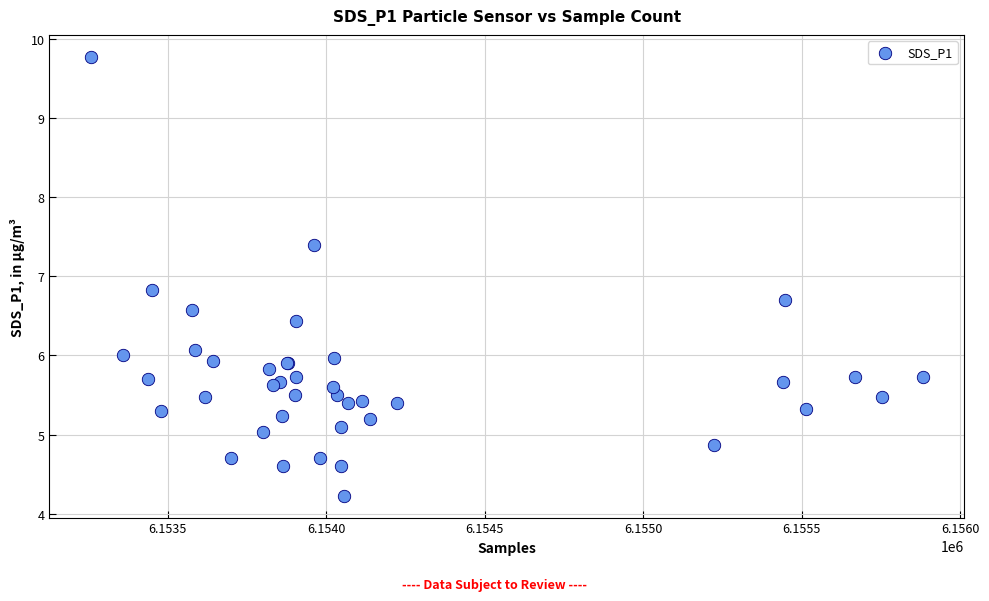

What Y value in the scatter plot is closest to 7?

6.8